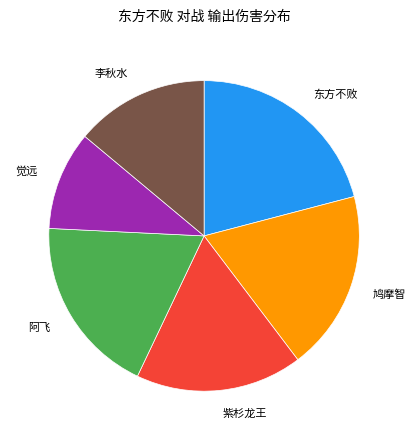

Count the number of slices in the pie.

6